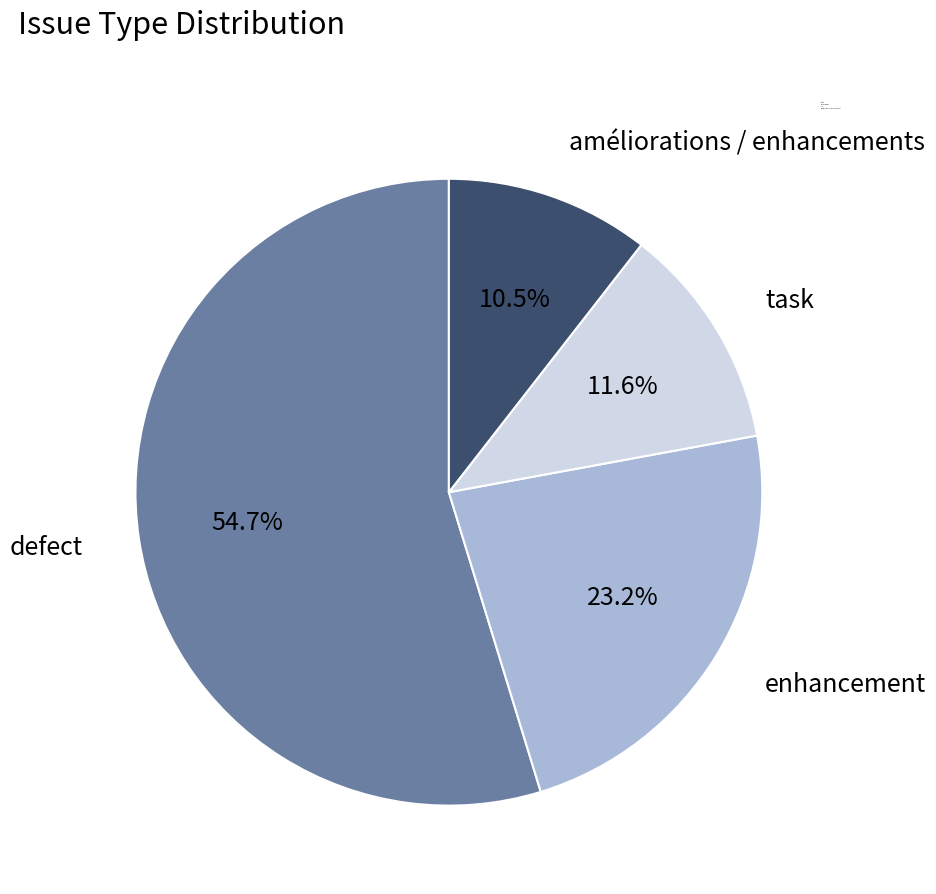

What percentage is the defect slice, to the nearest percent?

55%